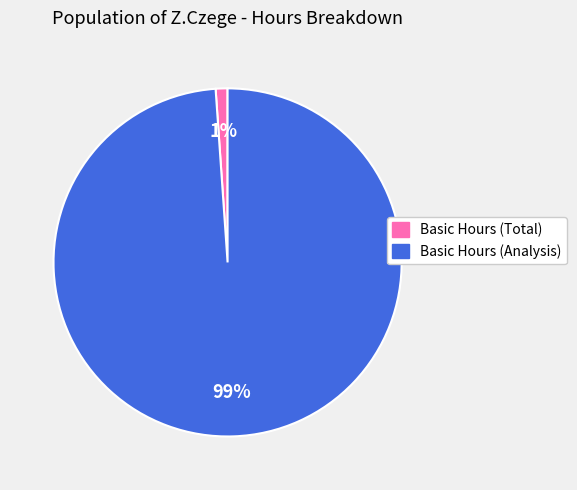

How many segments does this pie chart have?

2